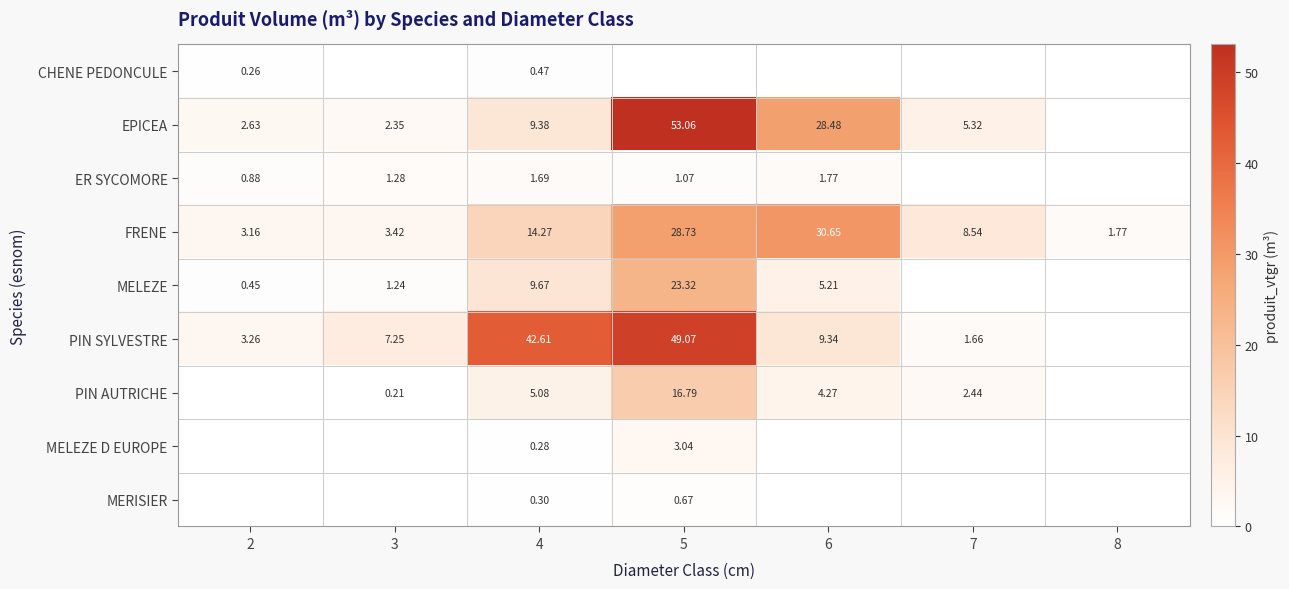

Is the value of MERISIER at 5 greater than the value of PIN AUTRICHE at 6?

No